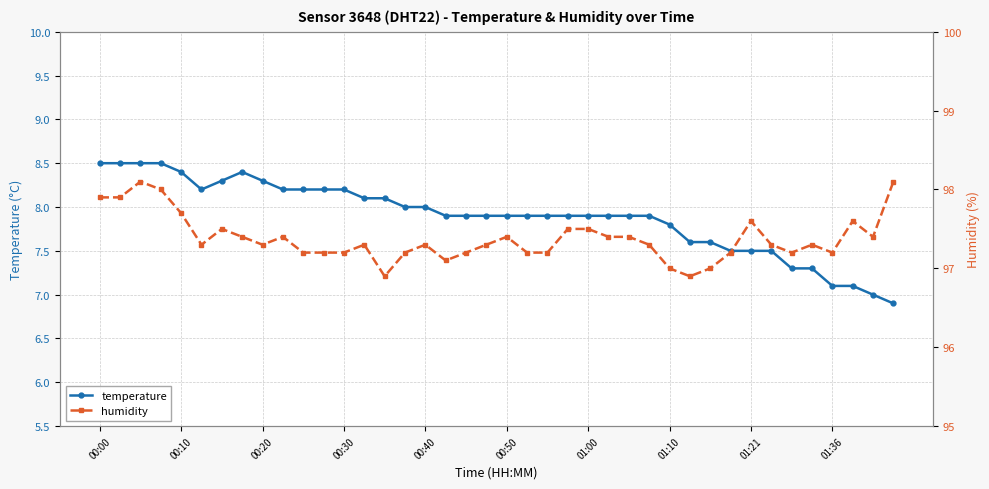

How many lines are shown in the chart?

2